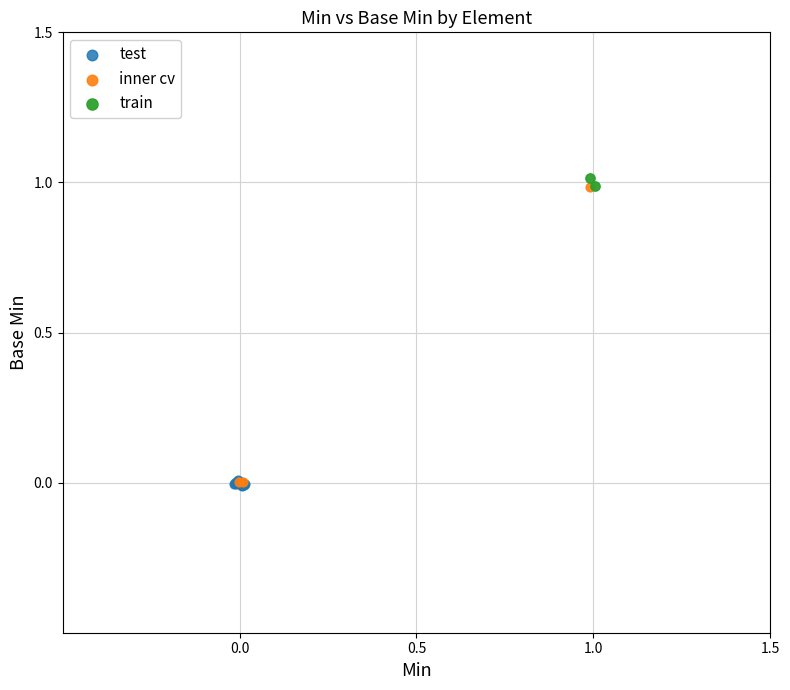

What are all the series names shown in the legend?

test, inner cv, train